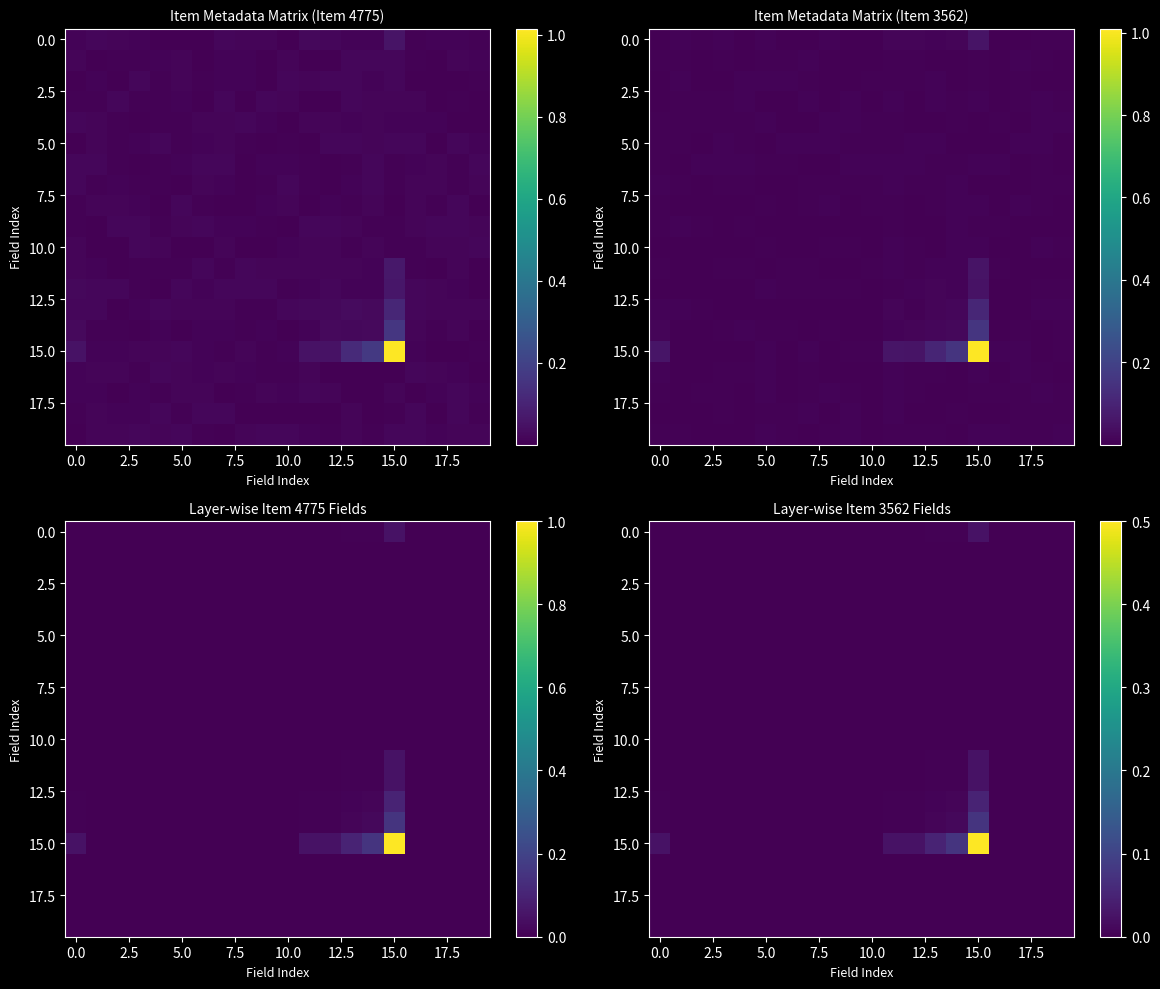

Which series has the largest range (max minus min)?

15.0